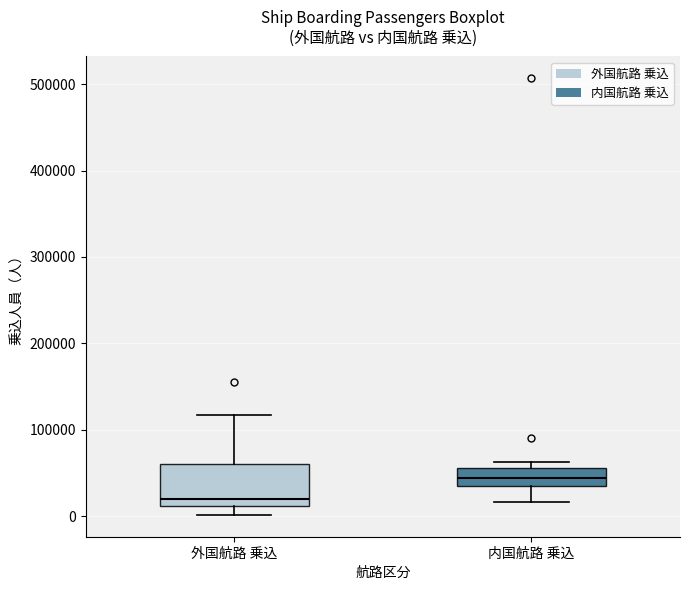

Reading left to right, transcribe this box plot: for each box, give where its median line is, the range the box spans, and where its two whiskers end, as read against the y-axis. The values are not printed on the chart, so give them approximately, as read against the axis.

外国航路 乗込: median 20000, box 10000 to 60000, whiskers 0 to 120000
内国航路 乗込: median 40000, box 30000 to 60000, whiskers 20000 to 60000 (just above the box's upper edge)